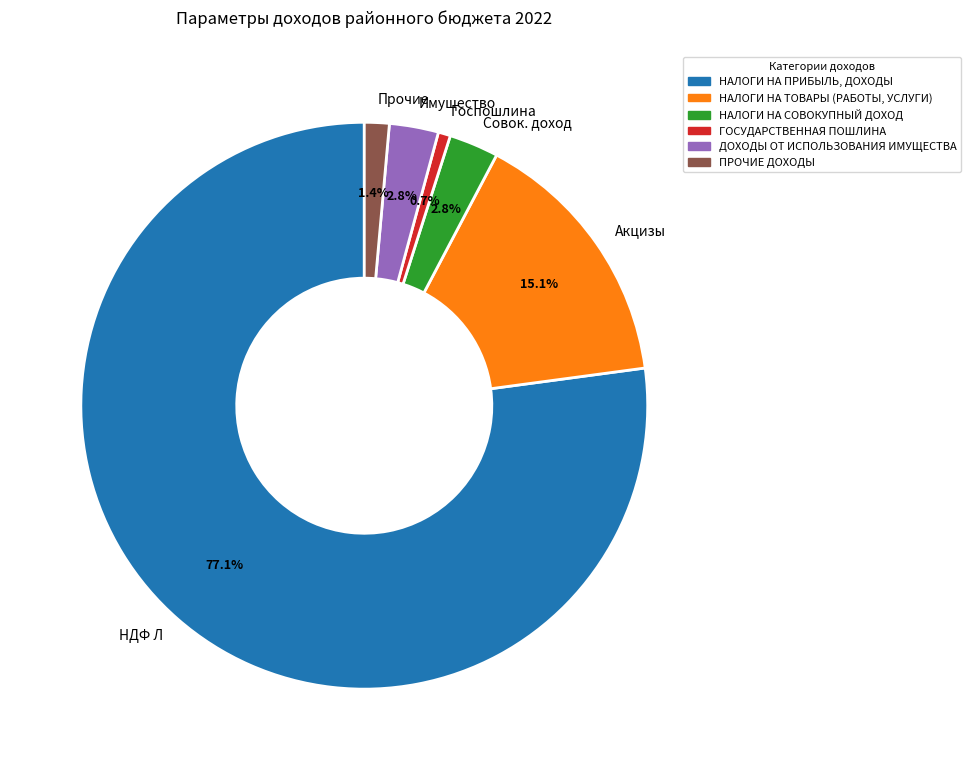

How many segments does this pie chart have?

6